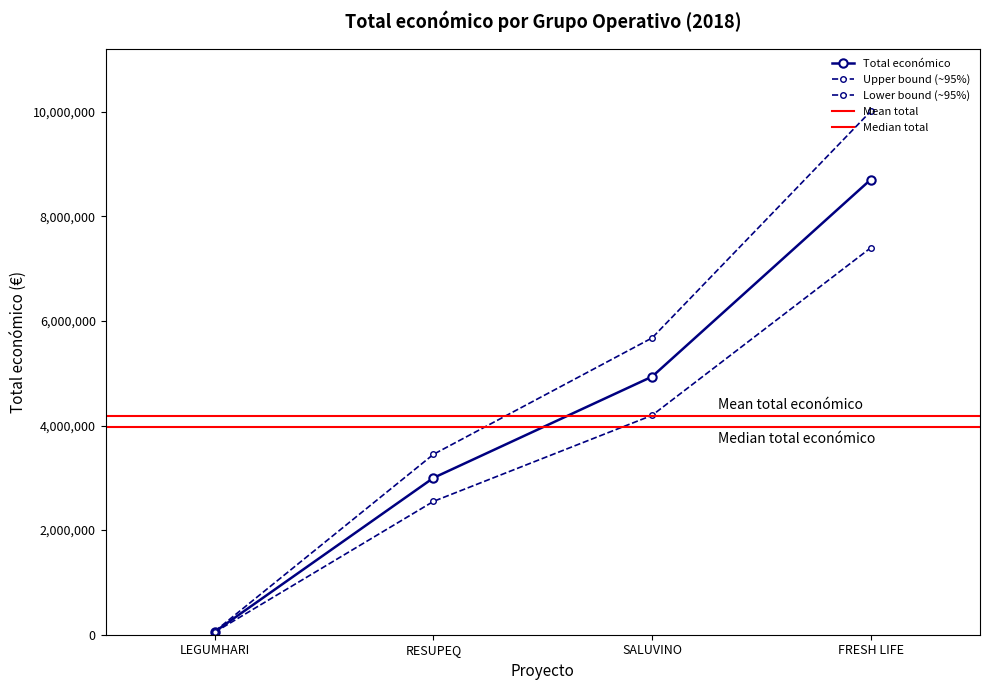

At which label does the data first exceed 4934241?

FRESH LIFE